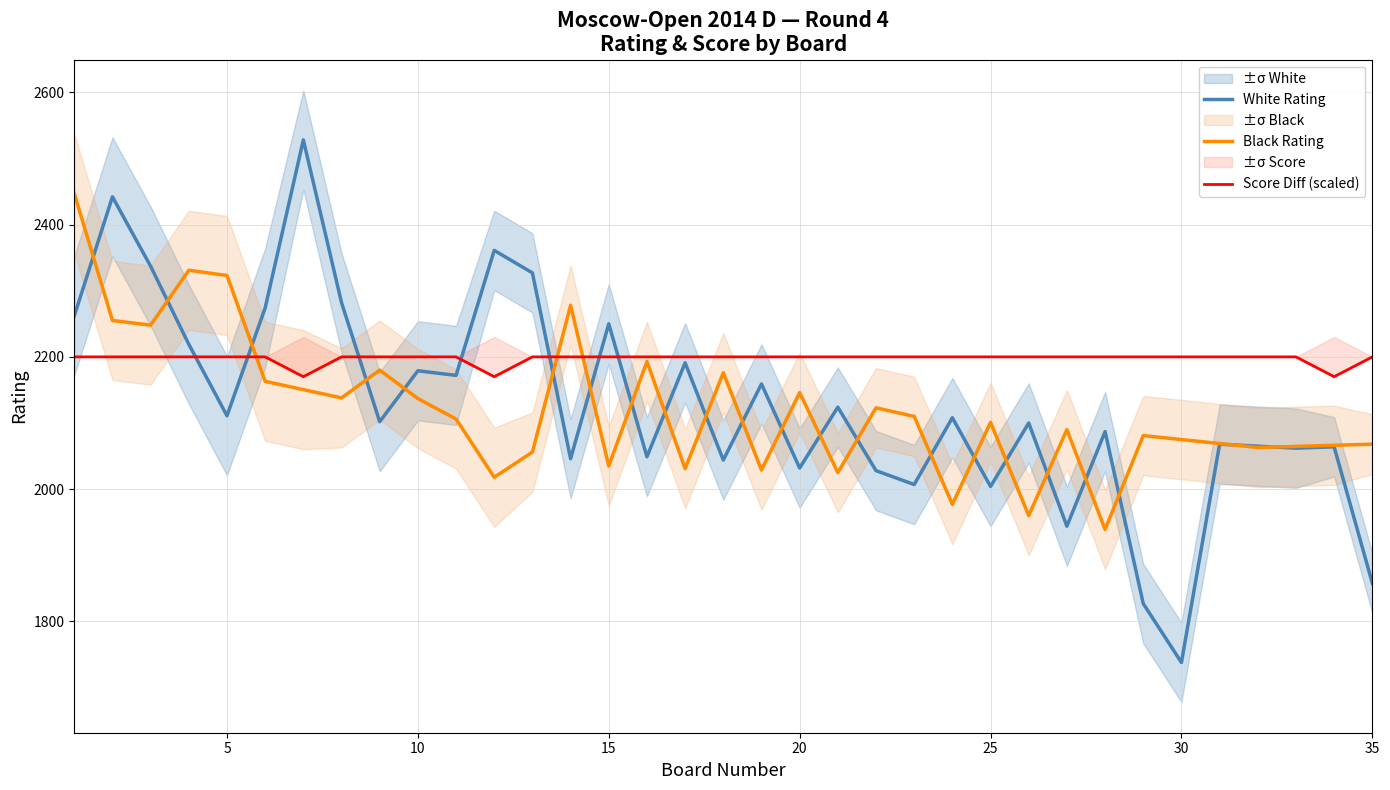

Which category has the lowest value in the White Rating series?

30